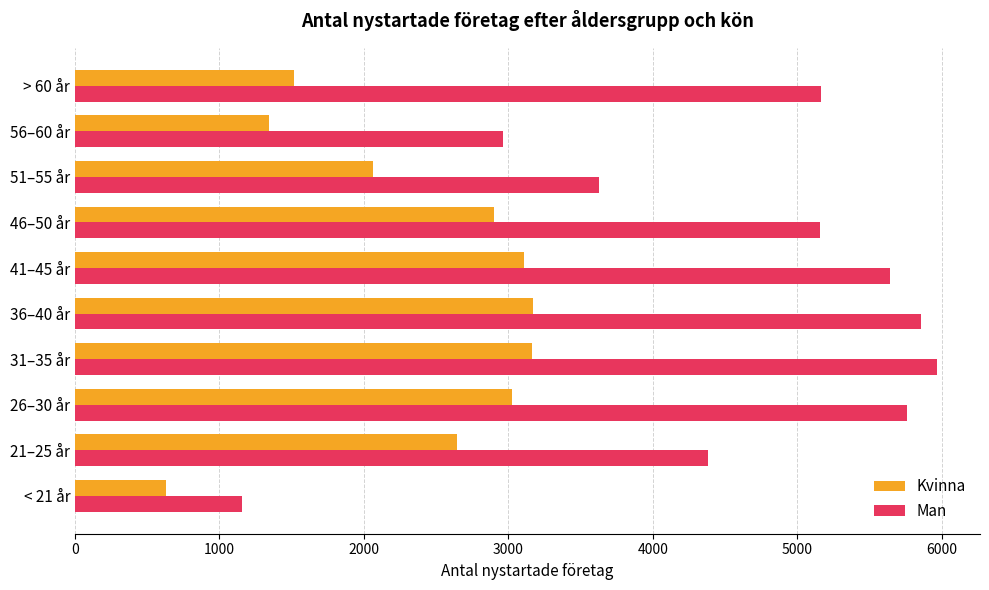

What value does the Man series have at 21–25 år?

4379